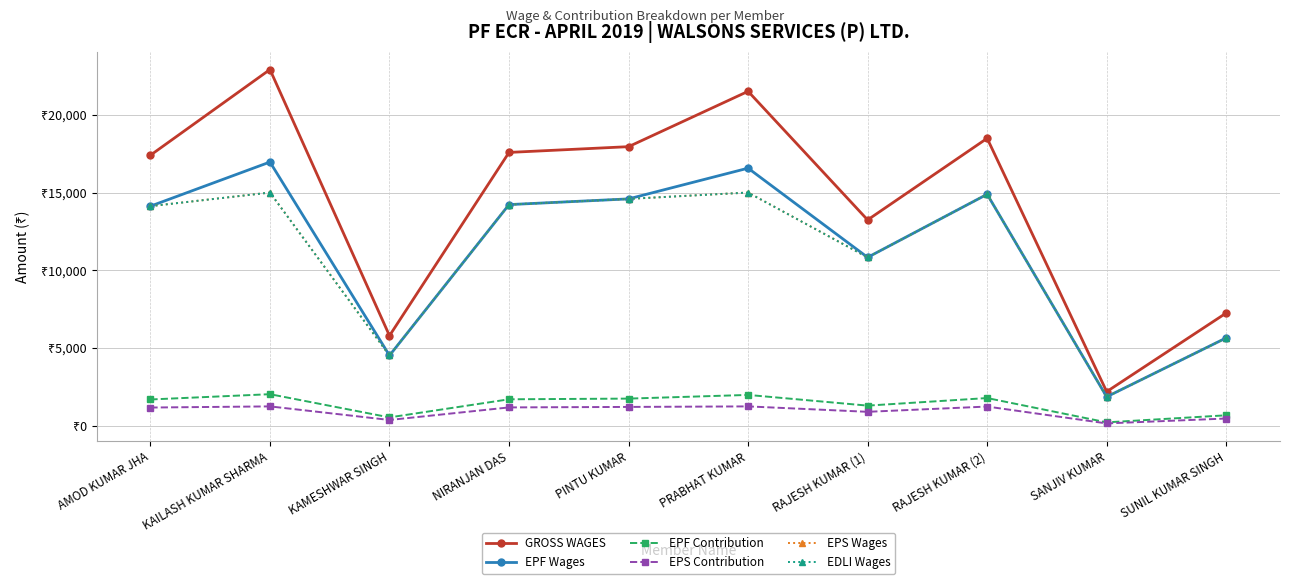

Does the chart have visible grid lines?

Yes